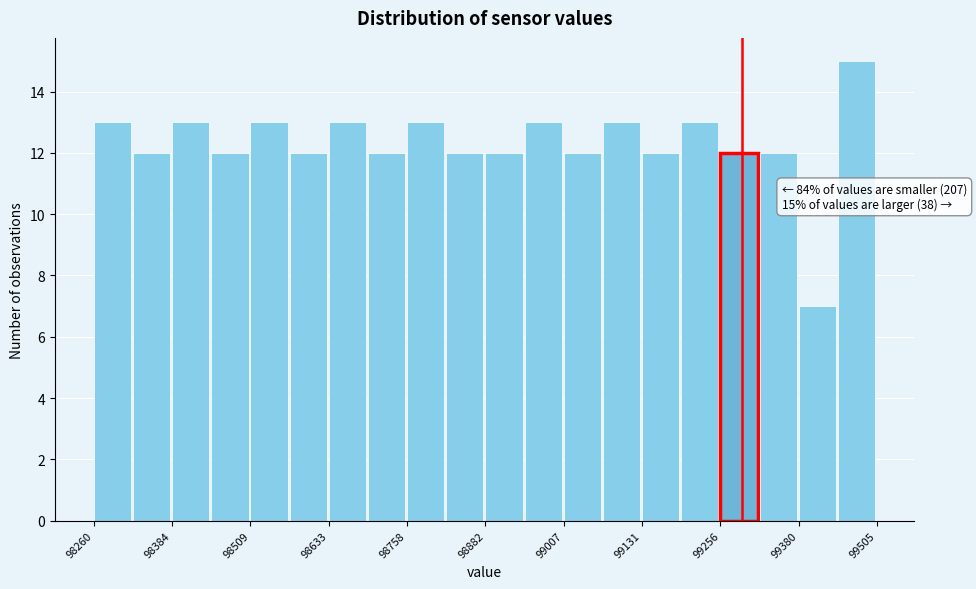

Read against the x-axis, roughly where is the centre of the tallest bar?

99480